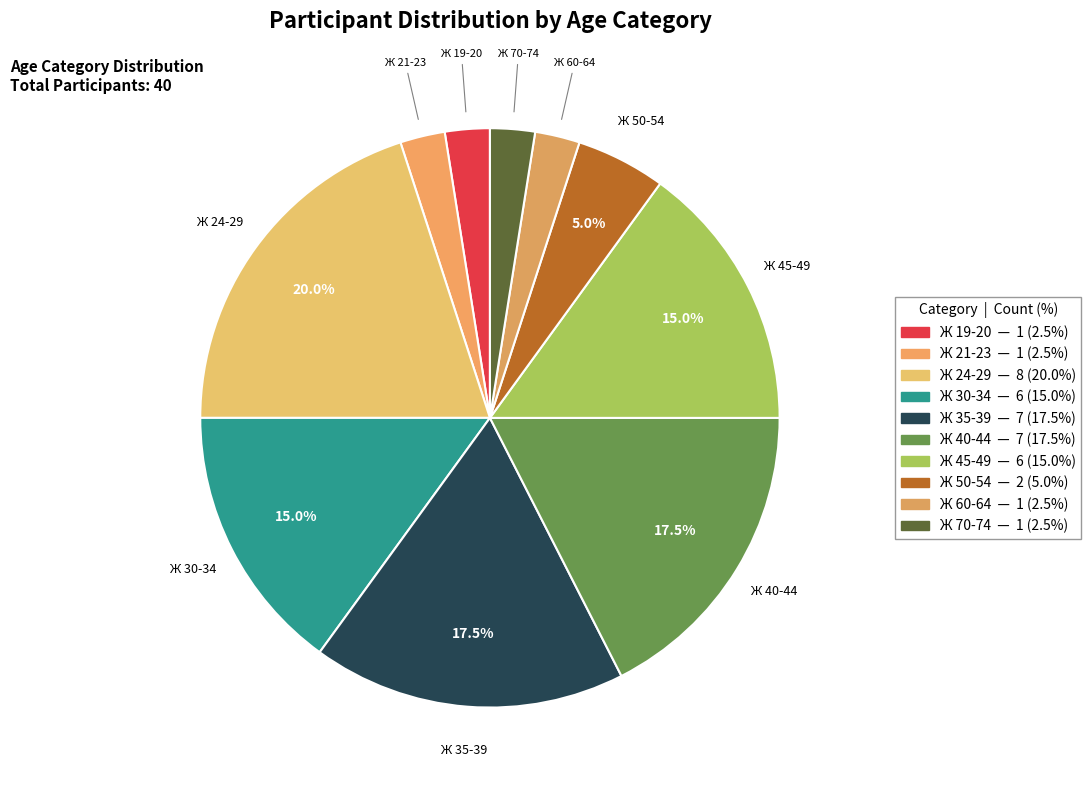

How many segments does this pie chart have?

10